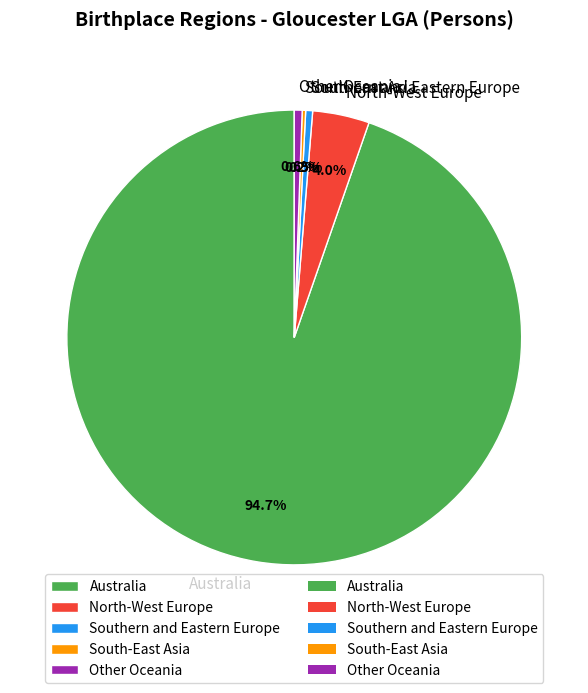

To the nearest percent, what is the average slice percentage?

20%